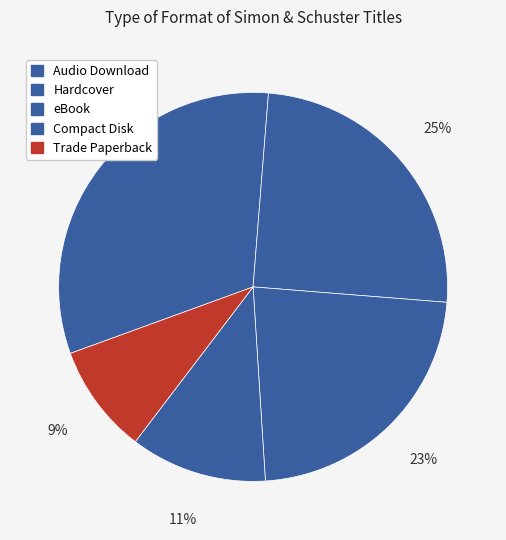

To the nearest percent, what is the average slice percentage?

20%